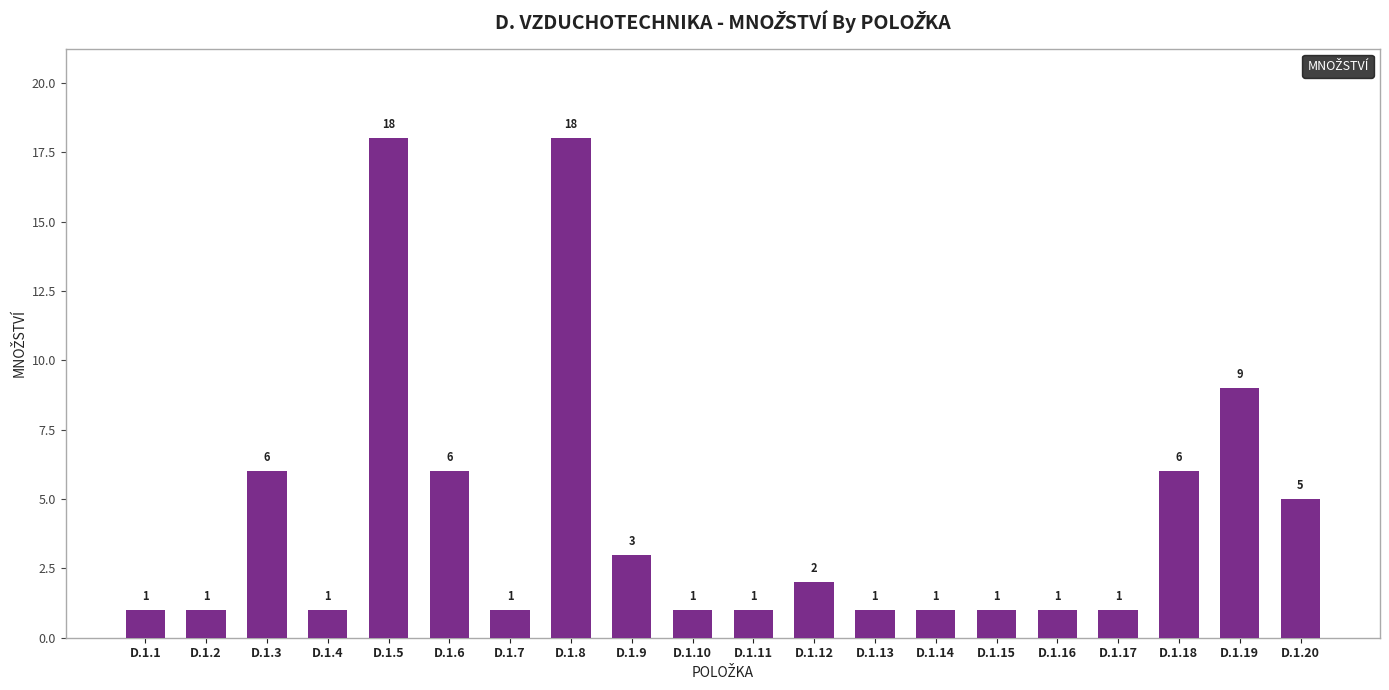

What is the smallest value displayed?

1